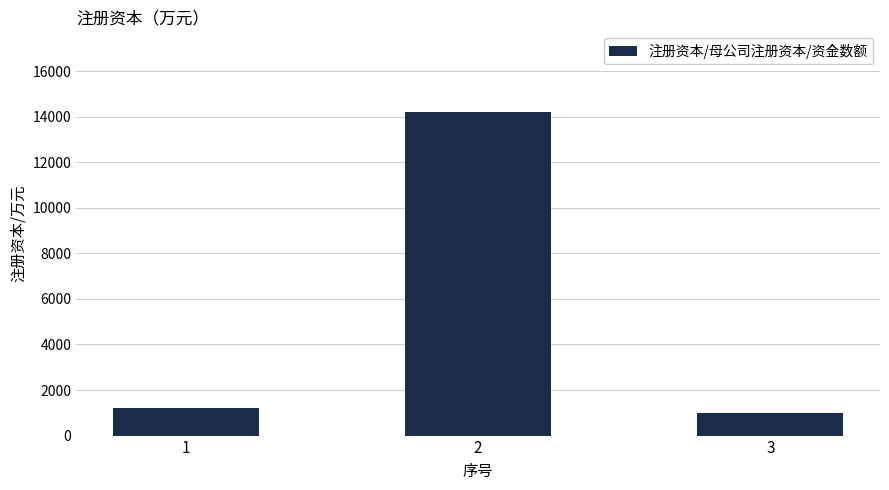

What is the value of the 1st bar from the left?

1200